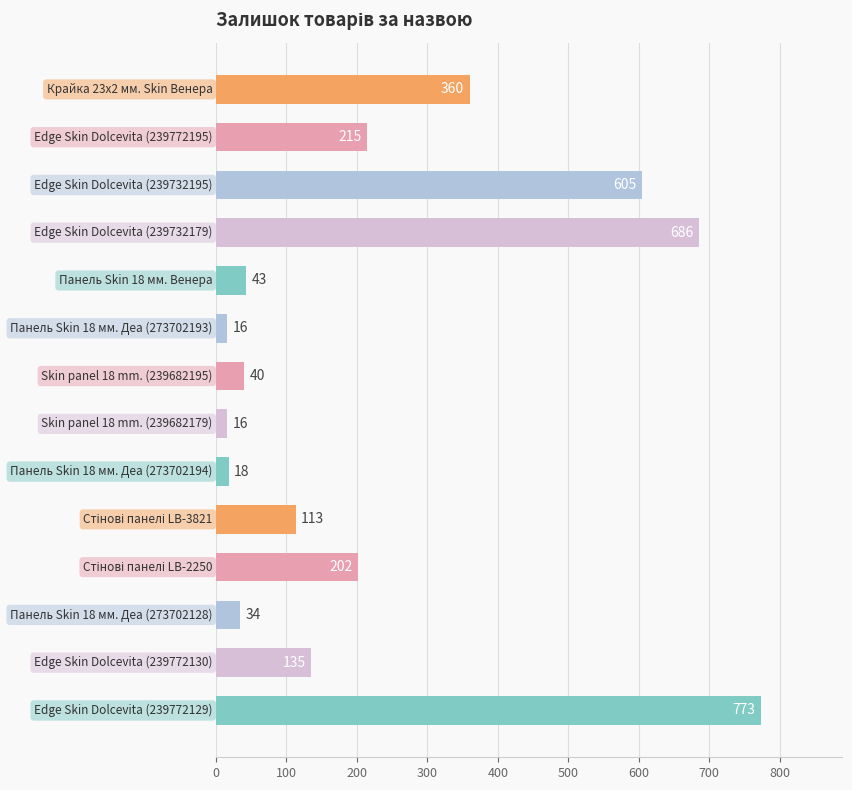

What is the greatest value displayed?

773